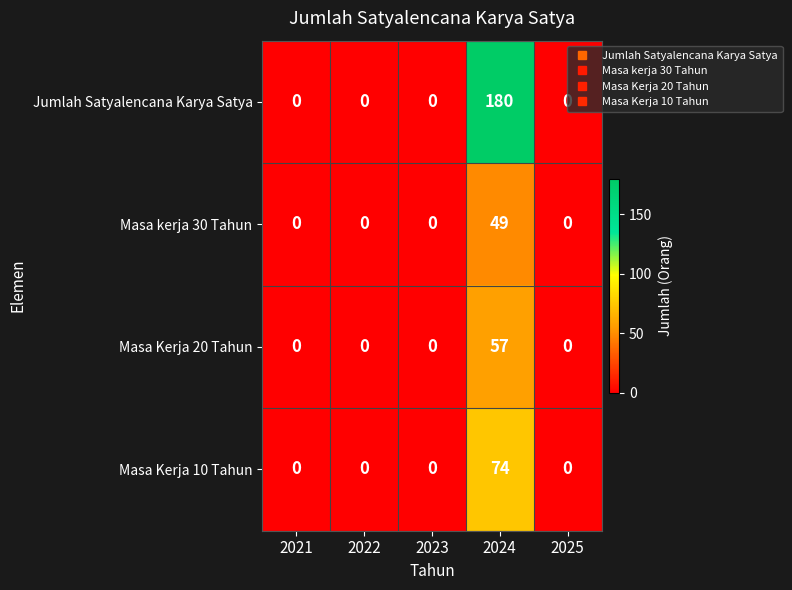

Which series has the largest total across all categories?

Jumlah Satyalencana Karya Satya